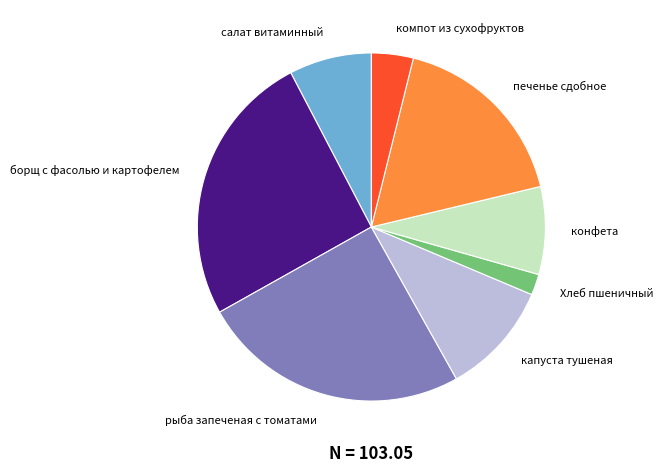

Between компот из сухофруктов and борщ с фасолью и картофелем, which is larger?

борщ с фасолью и картофелем